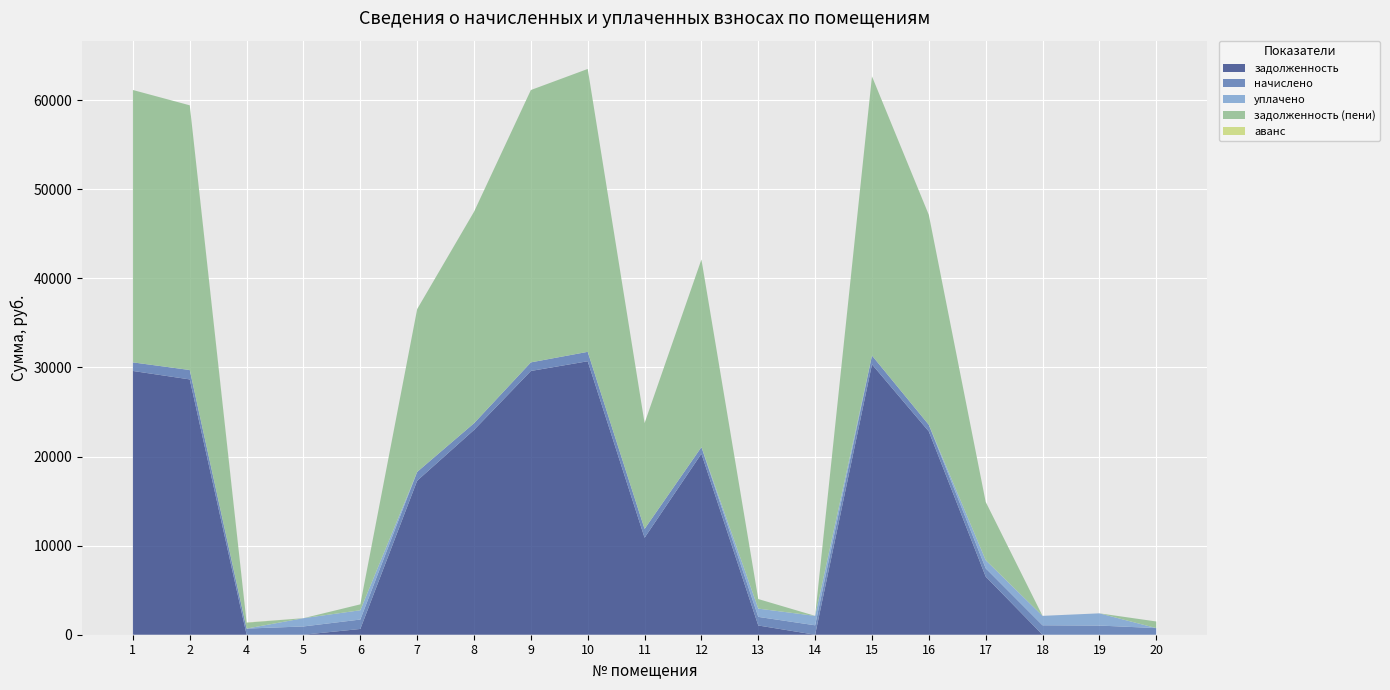

Reading left to right, extract all data points from this chart.

задолженность: 29601.8	28654.0	0.0	0.0	645.8	17286.1	22985.5	29601.8	30692.4	10885.2	20314.4	1036.6	0.0	30343.2	22814.4	6526.3	0.0	0.0	0.0
начислено: 965.3	1054.6	688.2	928.1	1058.3	987.7	749.6	965.3	1056.5	989.5	744.0	965.3	1058.3	989.5	744.0	928.1	1058.3	1028.6	744.0
уплачено: 0.0	0.0	0.0	928.0	1042.6	0.0	0.0	0.0	0.0	0.0	0.0	928.1	1059.0	0.0	0.0	914.8	1059.0	1371.7	0.0
задолженность (пени): 30567.2	29708.6	666.9	0.1	661.5	18273.7	23735.1	30567.2	31748.9	11874.7	21058.4	1073.8	0.0	31332.7	23558.4	6539.7	0.0	0.0	744.0
аванс: 0.0	0.0	21.3	0.0	0.0	0.0	0.0	0.0	0.0	0.0	0.0	0.0	0.0	0.0	0.0	0.0	0.8	0.0	0.0